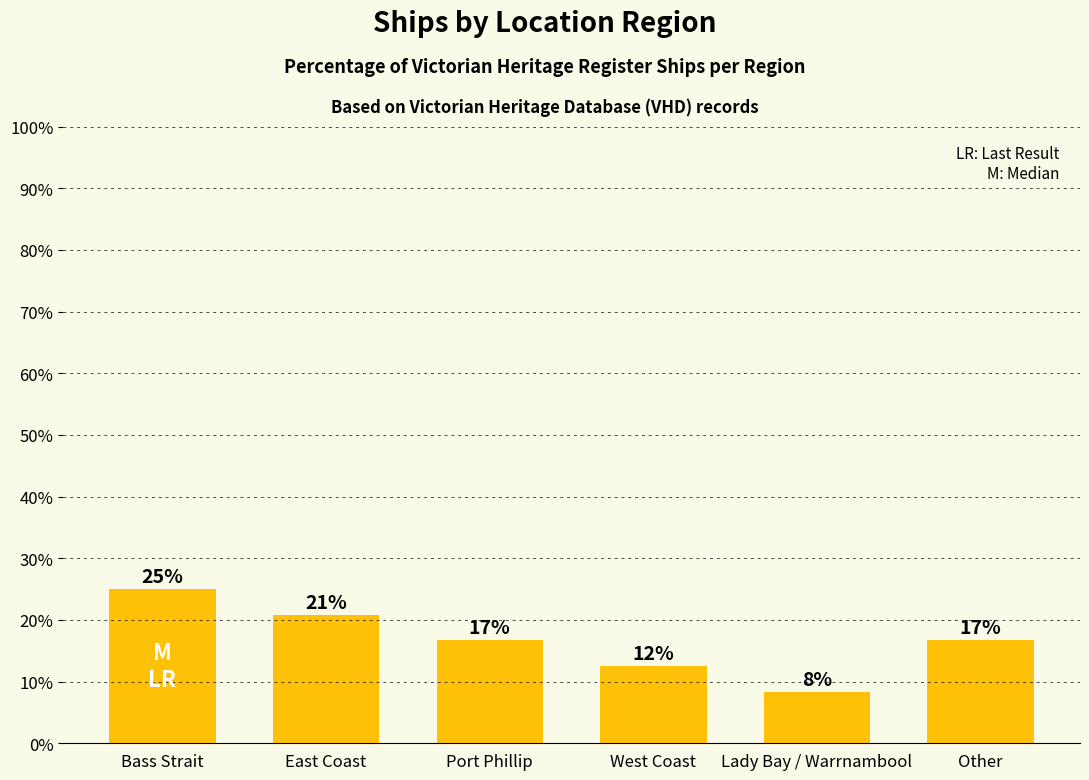

Which has a higher value, Lady Bay / Warrnambool or Other?

Other